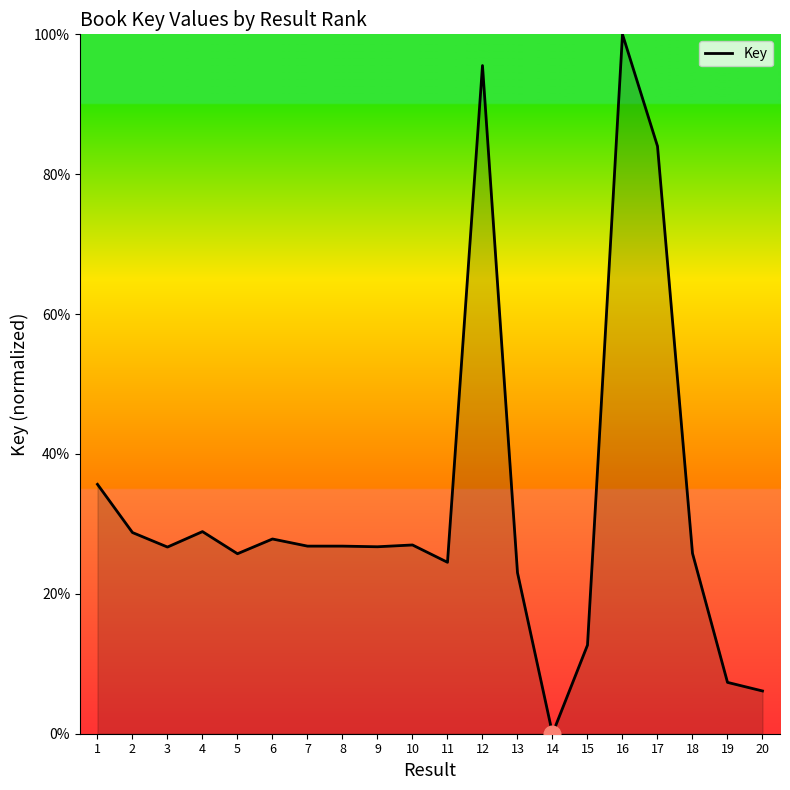

What is the difference between the values at 7 and 13?

3.8